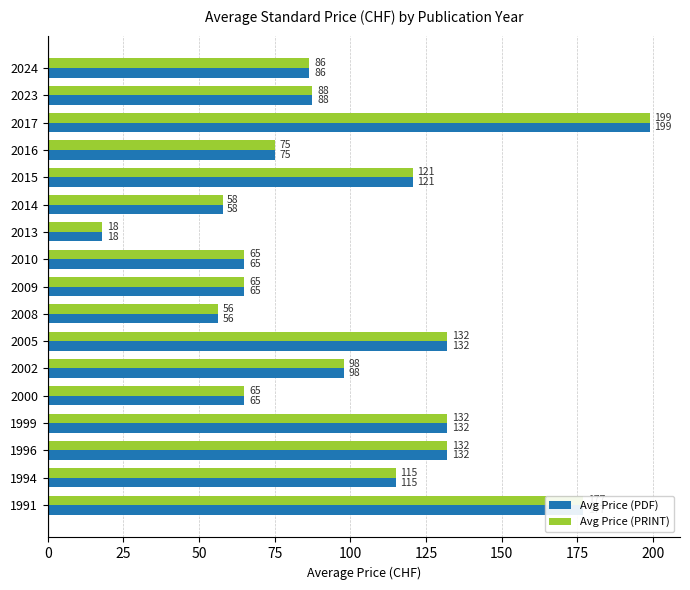

What is the average value of the Avg Price (PRINT) series?

98.9